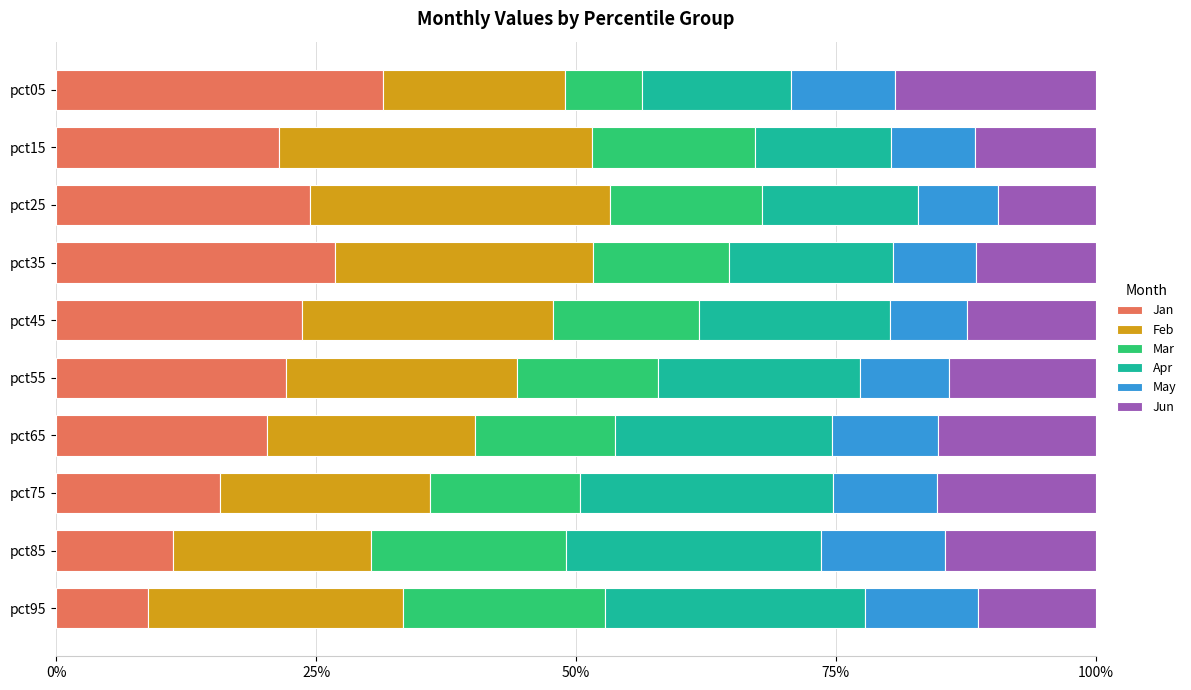

What is the highest value of the Jan series?

31.4